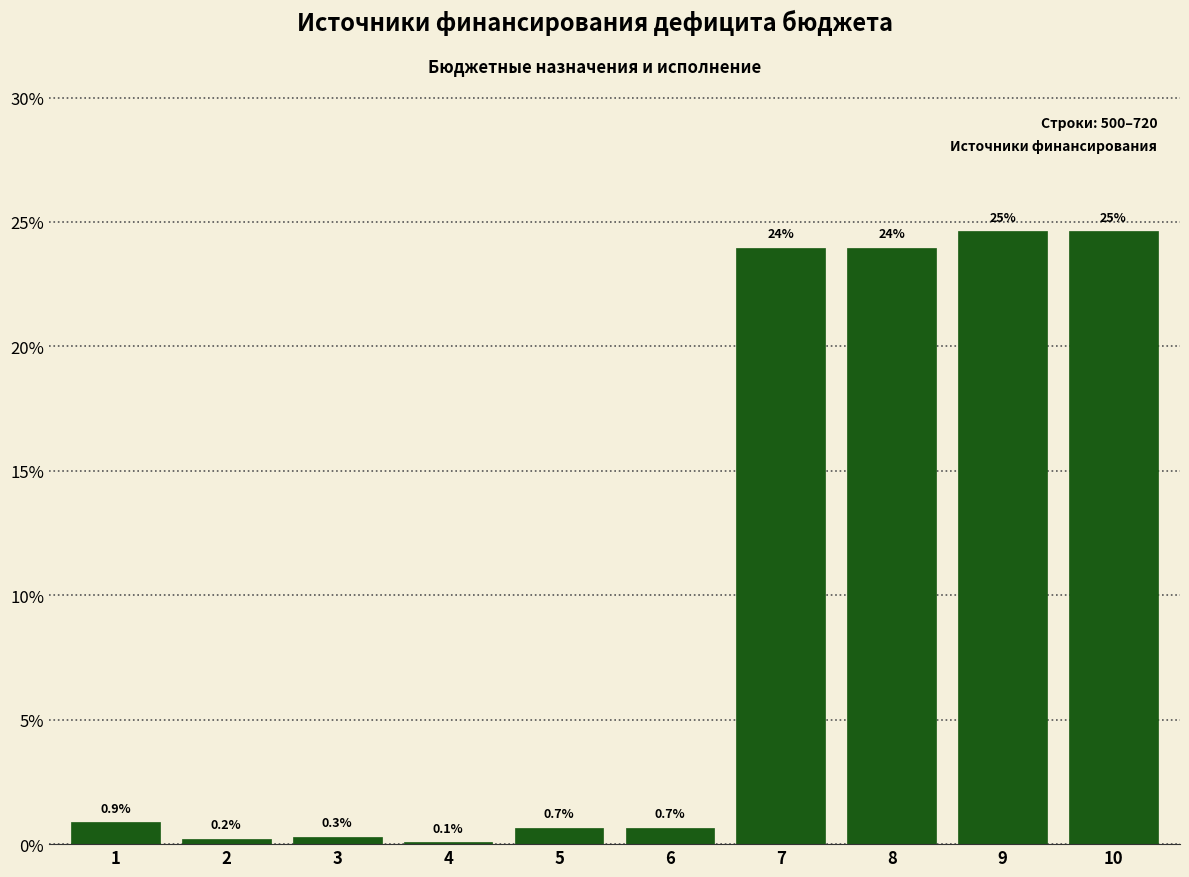

Reading left to right, extract all data points from this chart.

1=0.9	2=0.2	3=0.3	4=0.1	5=0.7	6=0.7	7=24.0	8=24.0	9=24.6	10=24.6